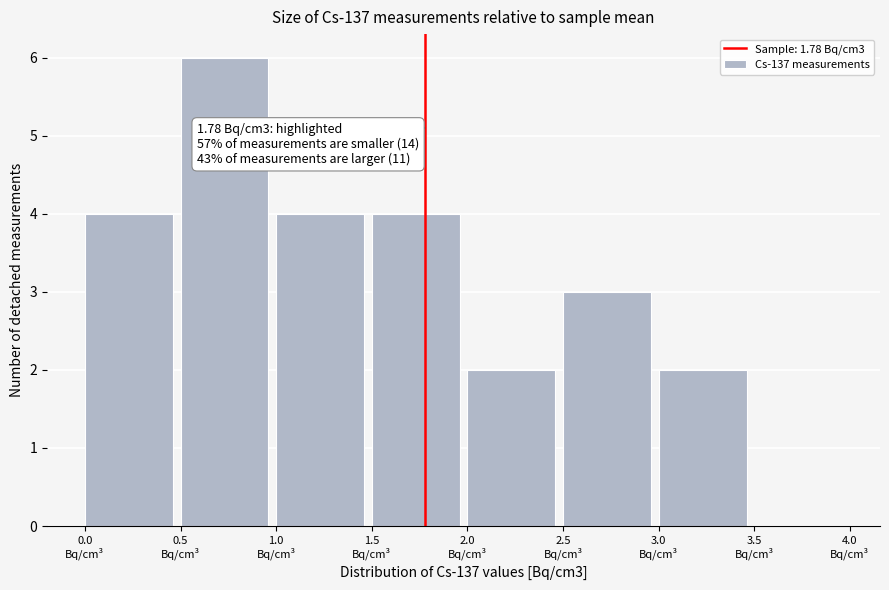

Over which range of the x-axis is the bar tallest?

0.5 to 1.0